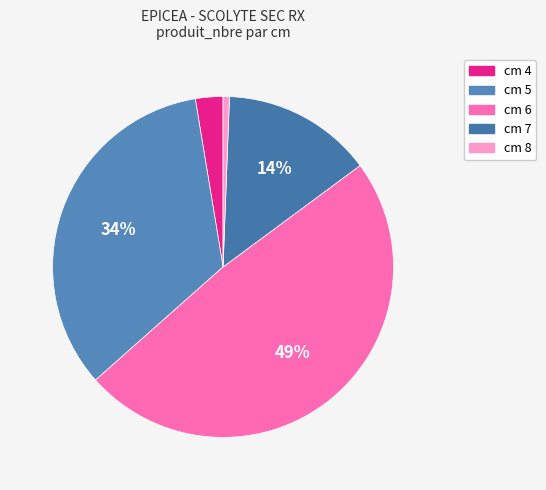

Rank the categories by value from highest to lowest.

cm 6, cm 5, cm 7, cm 4, cm 8